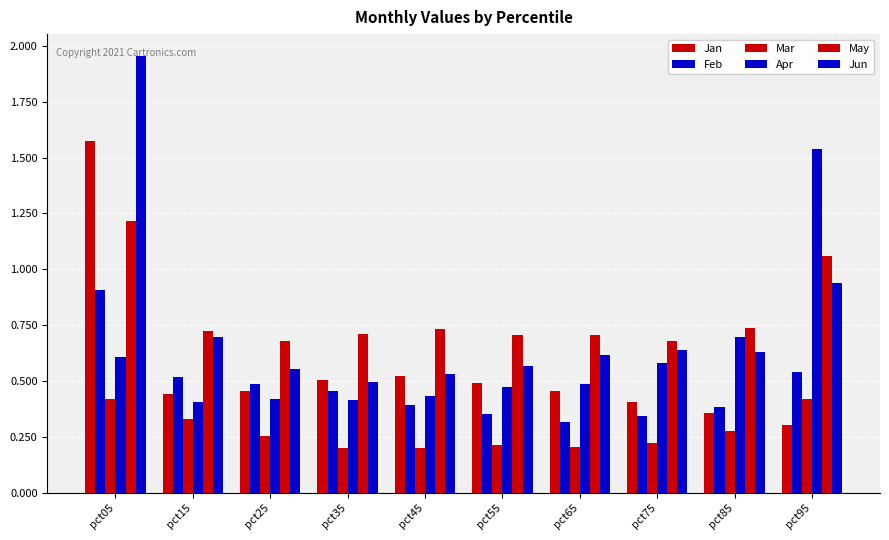

Rank the series by their maximum value, from lowest to highest.

Mar, Feb, May, Apr, Jan, Jun